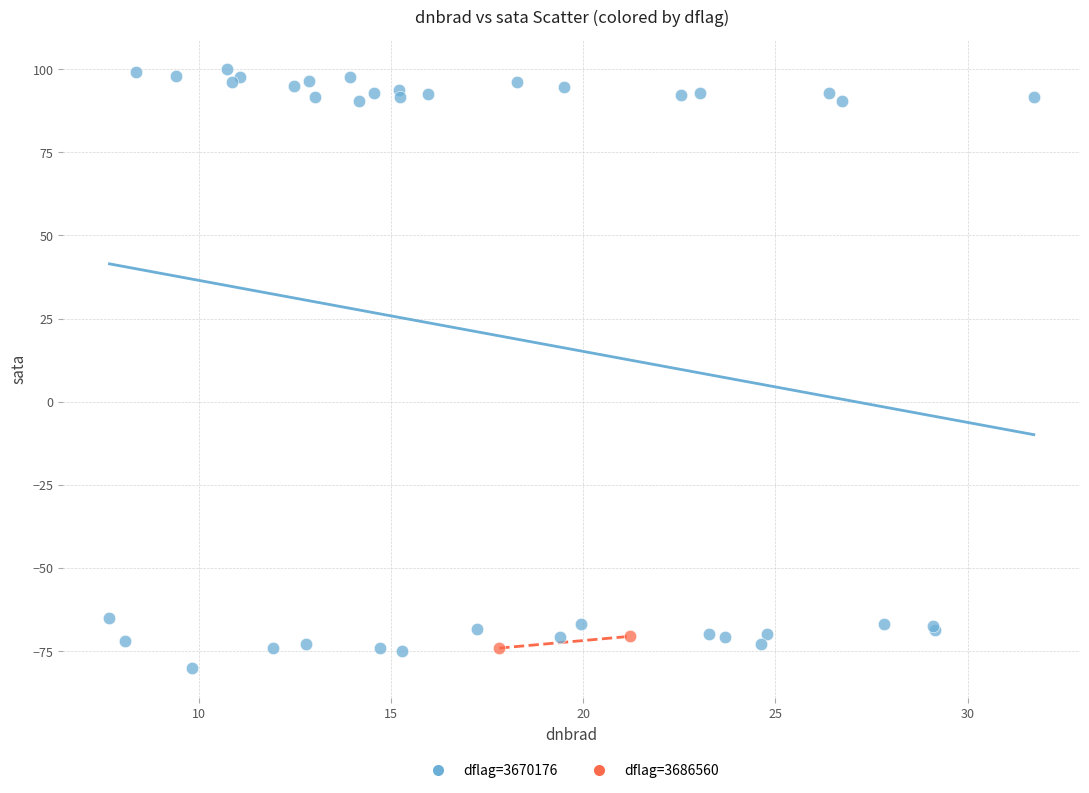

Which series reaches the minimum Y coordinate?

dflag=3670176